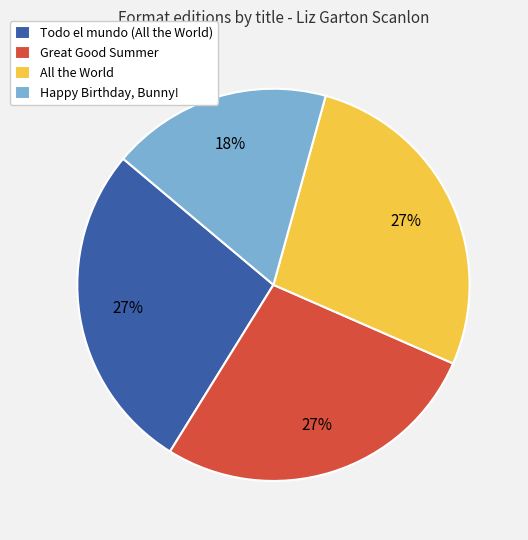

What is the smallest slice in the pie chart?

Happy Birthday, Bunny!